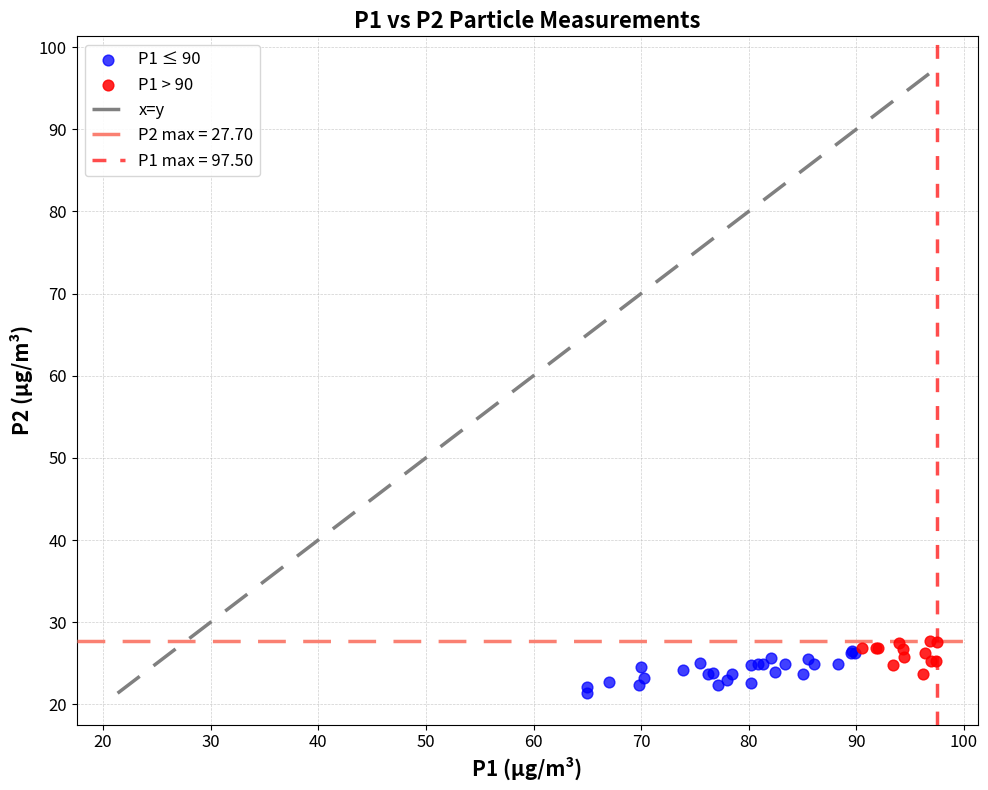

Which series has the largest Y range (max minus min)?

P1 ≤ 90